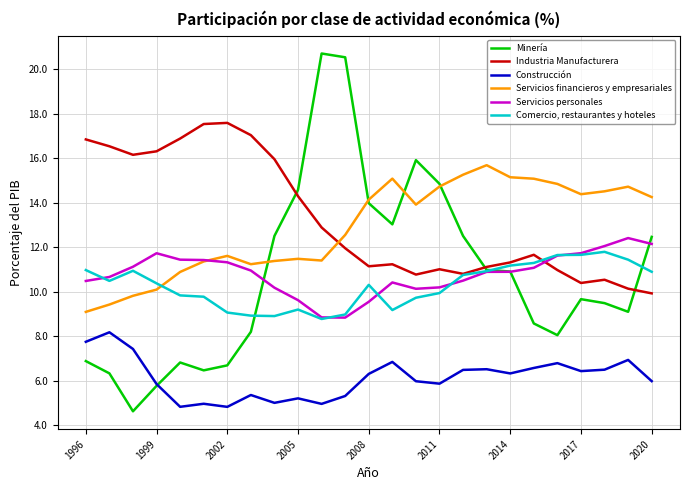

Which series has the widest spread of values?

Minería